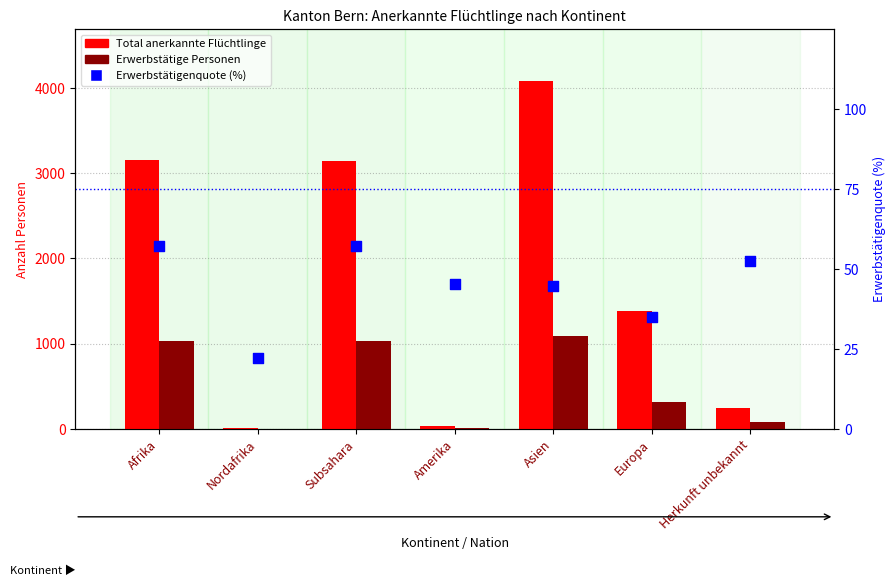

What are all the series names shown in the legend?

Total anerkannte Flüchtlinge, Erwerbstätige Personen, Erwerbstätigenquote (%)